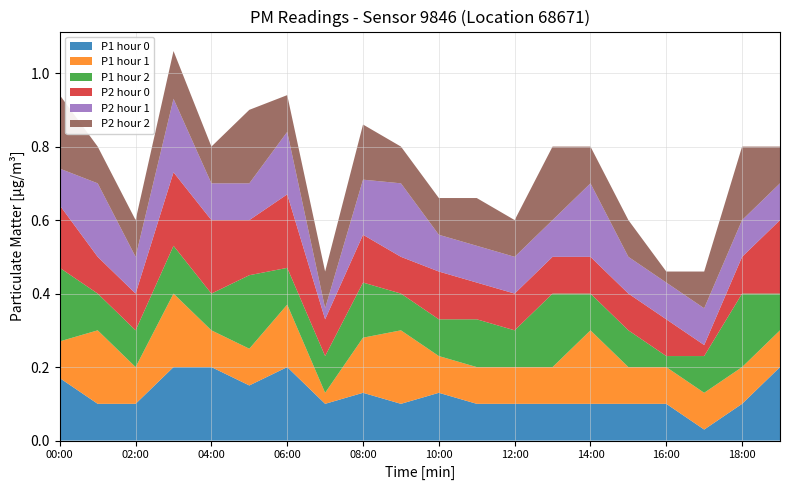

Reading left to right, what are all the values shown in this chart?

P1 hour 0: 0.2	0.1	0.1	0.2	0.2	0.1	0.2	0.1	0.1	0.1	0.1	0.1	0.1	0.1	0.1	0.1	0.1	0.0	0.1	0.2
P1 hour 1: 0.1	0.2	0.1	0.2	0.1	0.1	0.2	0.0	0.1	0.2	0.1	0.1	0.1	0.1	0.2	0.1	0.1	0.1	0.1	0.1
P1 hour 2: 0.2	0.1	0.1	0.1	0.1	0.2	0.1	0.1	0.1	0.1	0.1	0.1	0.1	0.2	0.1	0.1	0.0	0.1	0.2	0.1
P2 hour 0: 0.2	0.1	0.1	0.2	0.2	0.1	0.2	0.1	0.1	0.1	0.1	0.1	0.1	0.1	0.1	0.1	0.1	0.0	0.1	0.2
P2 hour 1: 0.1	0.2	0.1	0.2	0.1	0.1	0.2	0.0	0.1	0.2	0.1	0.1	0.1	0.1	0.2	0.1	0.1	0.1	0.1	0.1
P2 hour 2: 0.2	0.1	0.1	0.1	0.1	0.2	0.1	0.1	0.1	0.1	0.1	0.1	0.1	0.2	0.1	0.1	0.0	0.1	0.2	0.1